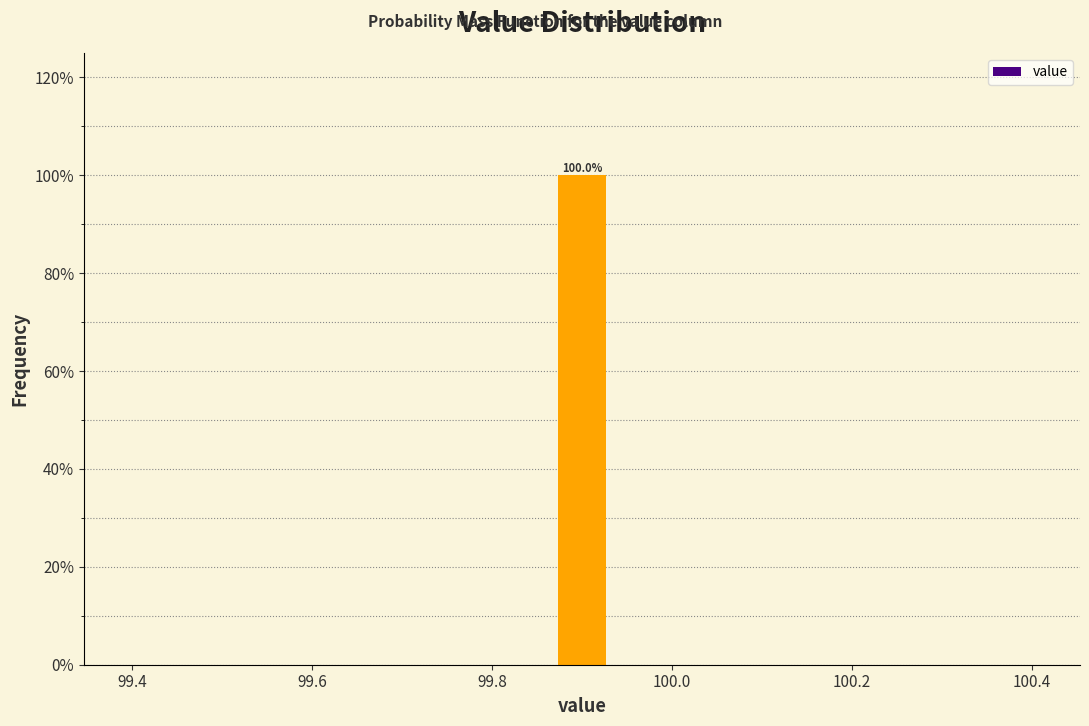

Read against the x-axis, roughly where is the centre of the tallest bar?

99.90